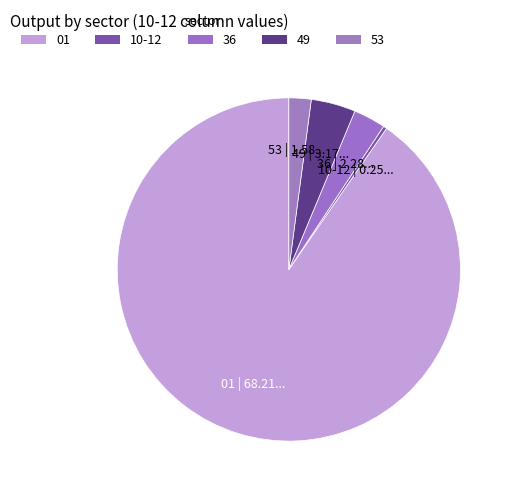

How many segments does this pie chart have?

5